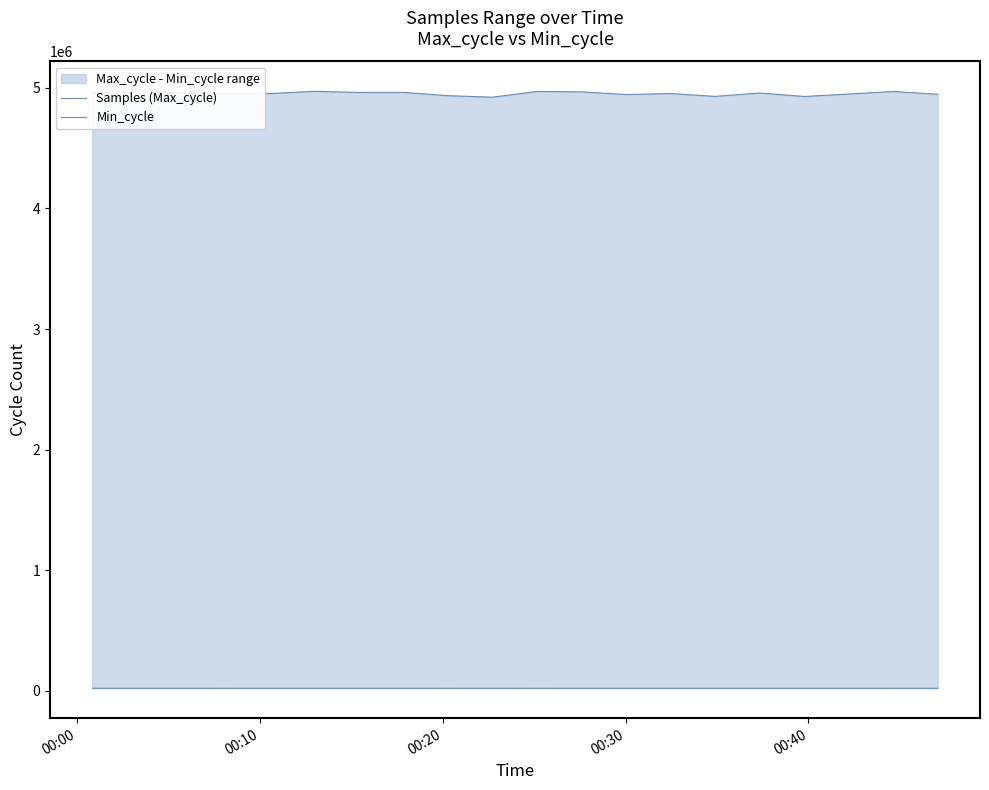

Which series has the largest total across all categories?

Samples (Max_cycle)